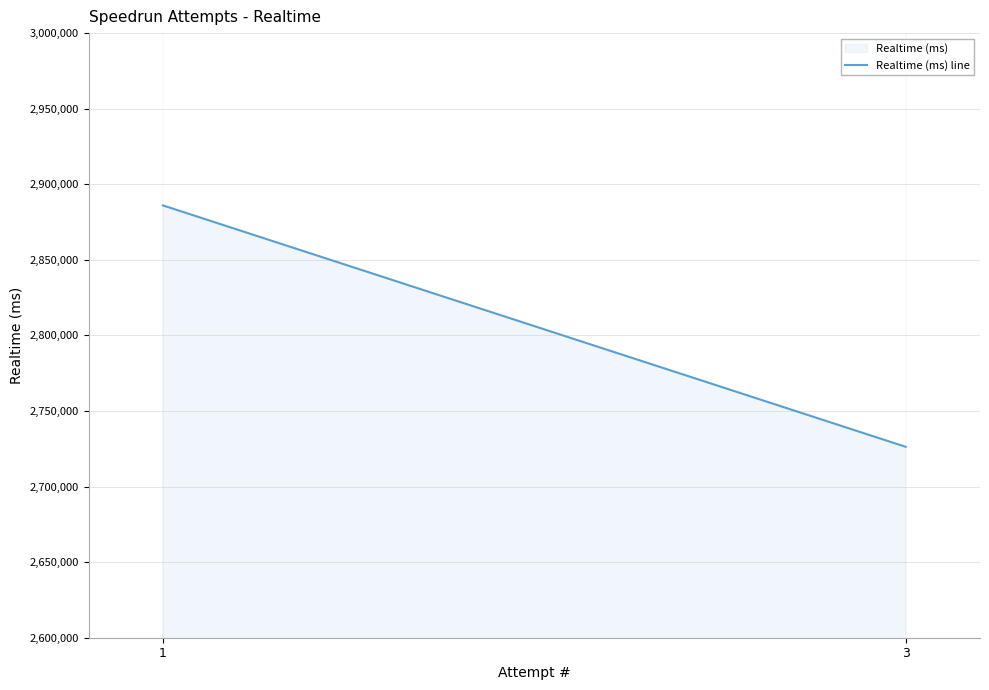

How many distinct data groups are displayed?

1